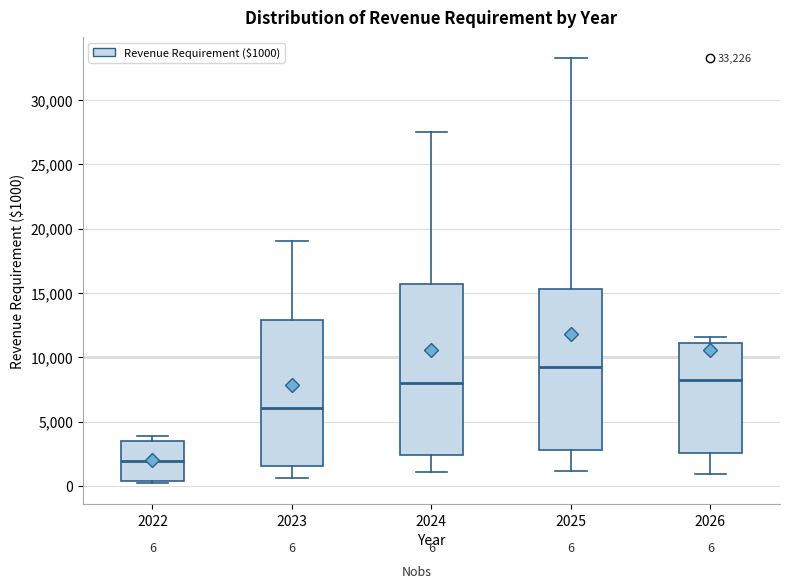

Which box has the highest median line?

2025